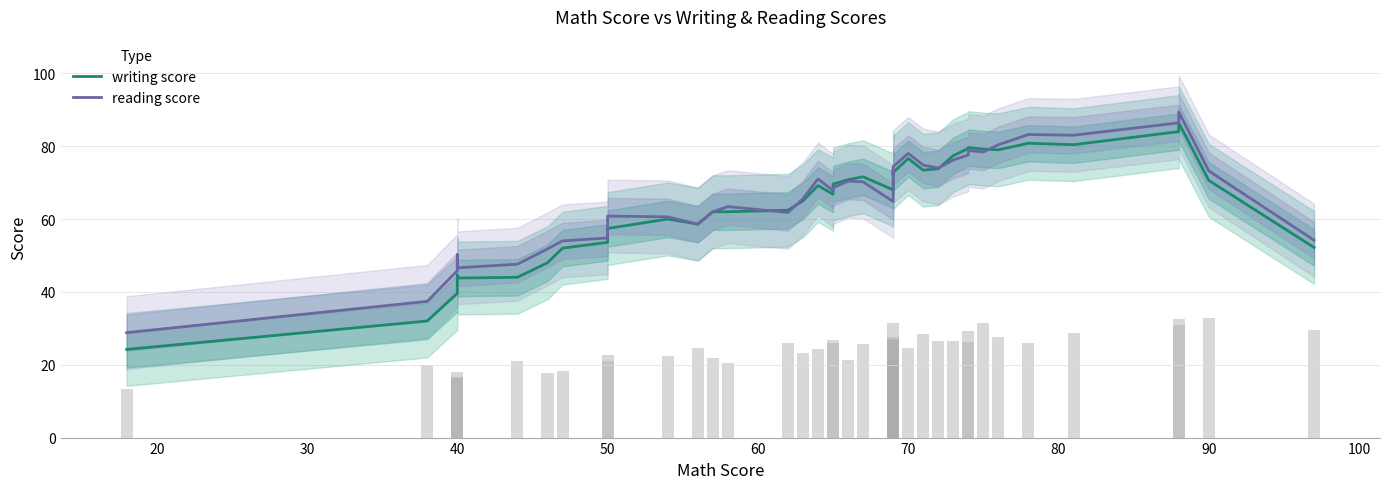

How many series are shown in this chart?

2